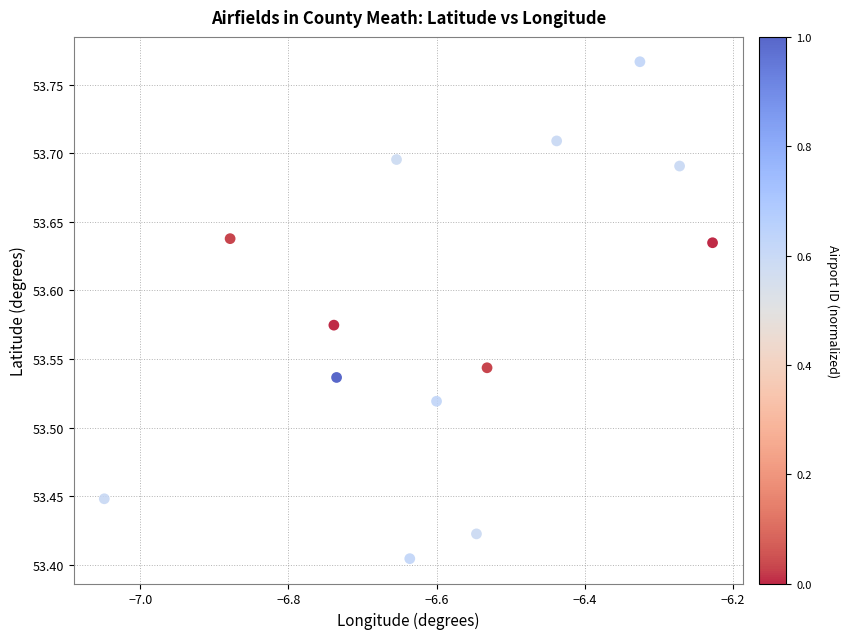

What is the range of X values (max minus min)?

0.8